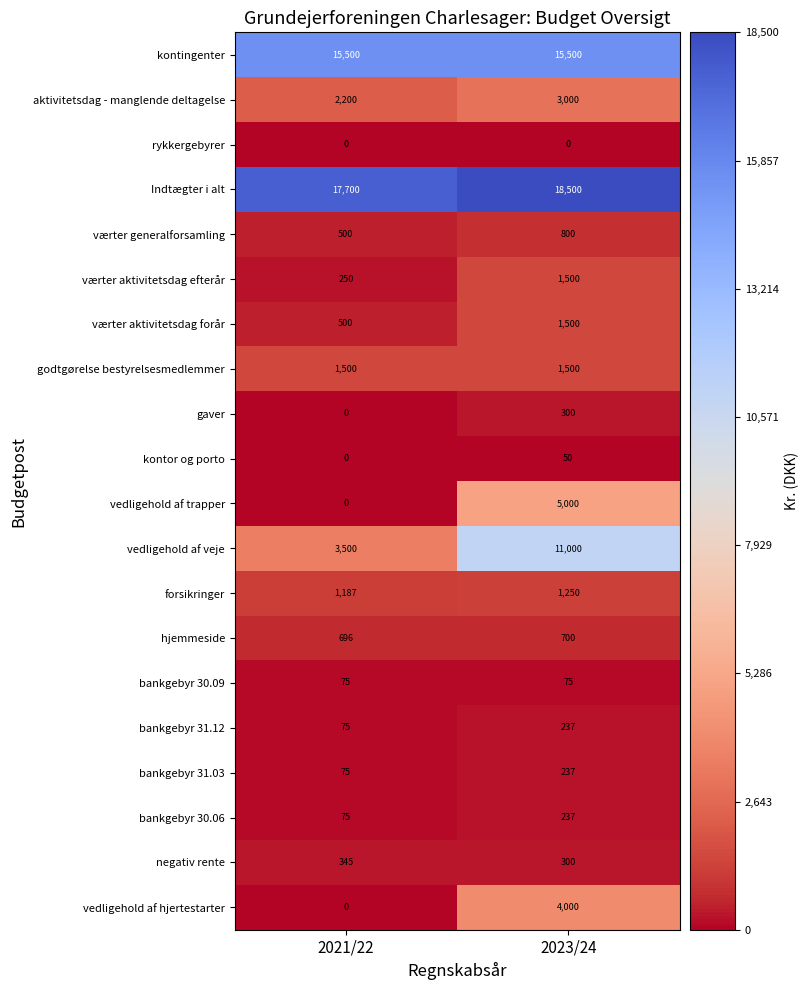

At how many categories does at least one series exceed 3913?

2